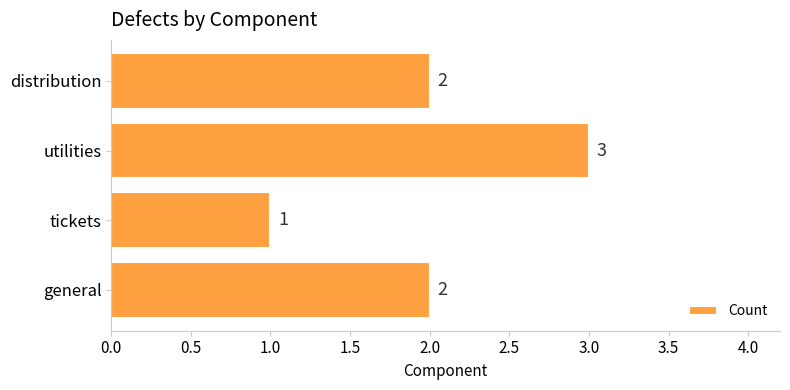

What is the sum of the values at tickets and utilities?

4